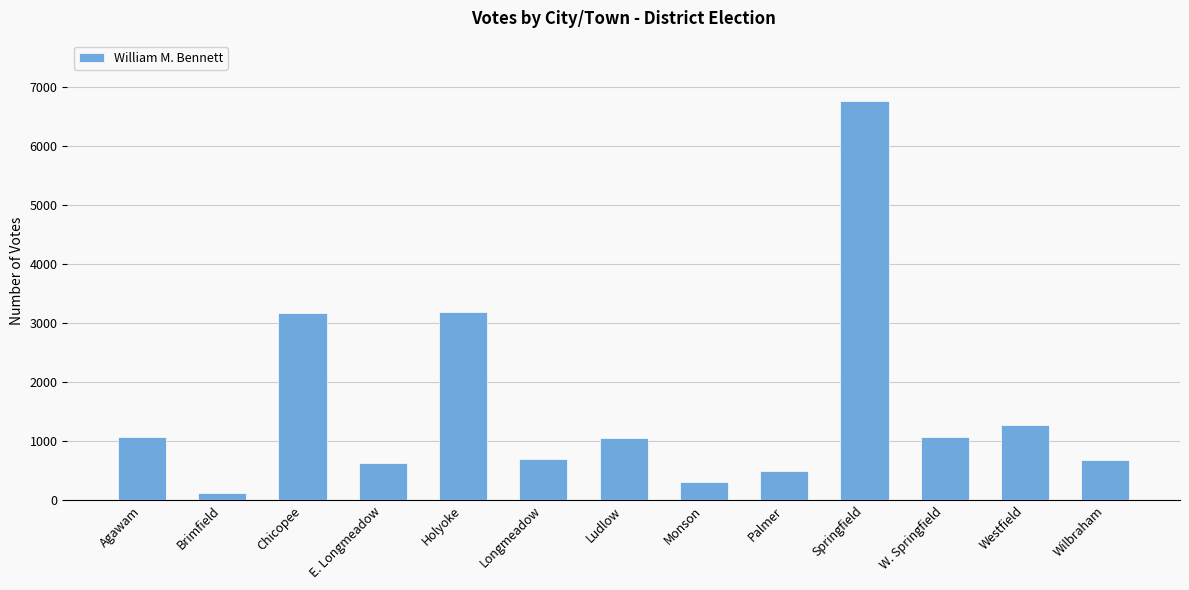

What value does the data have at Palmer, to the nearest 10?

500